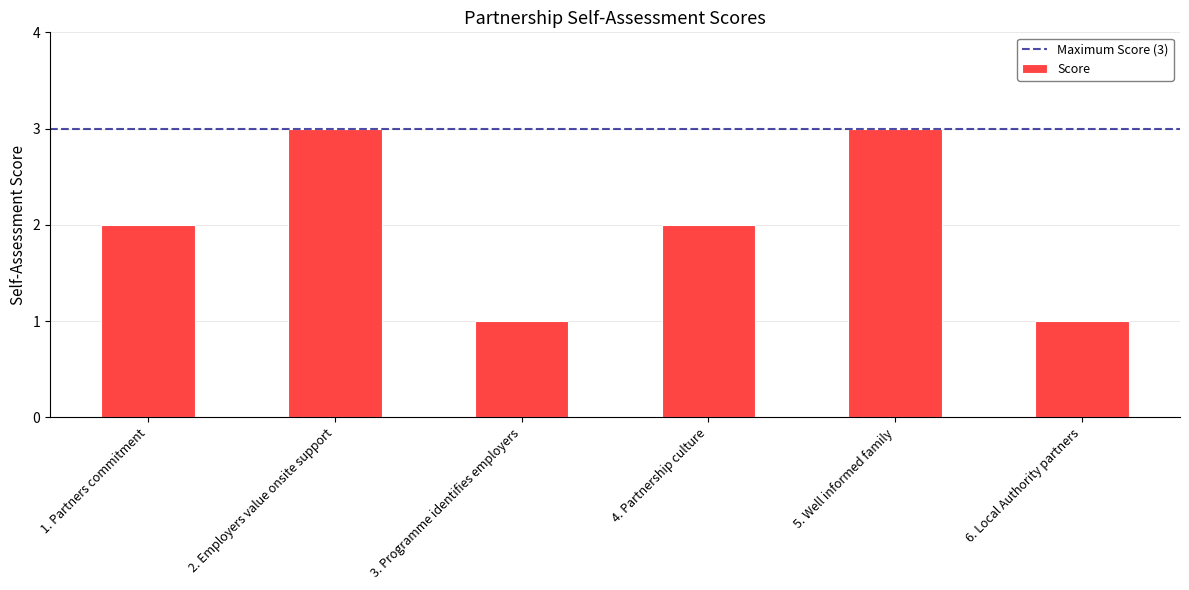

What is the label of the 4th bar from the right?

3. Programme identifies employers